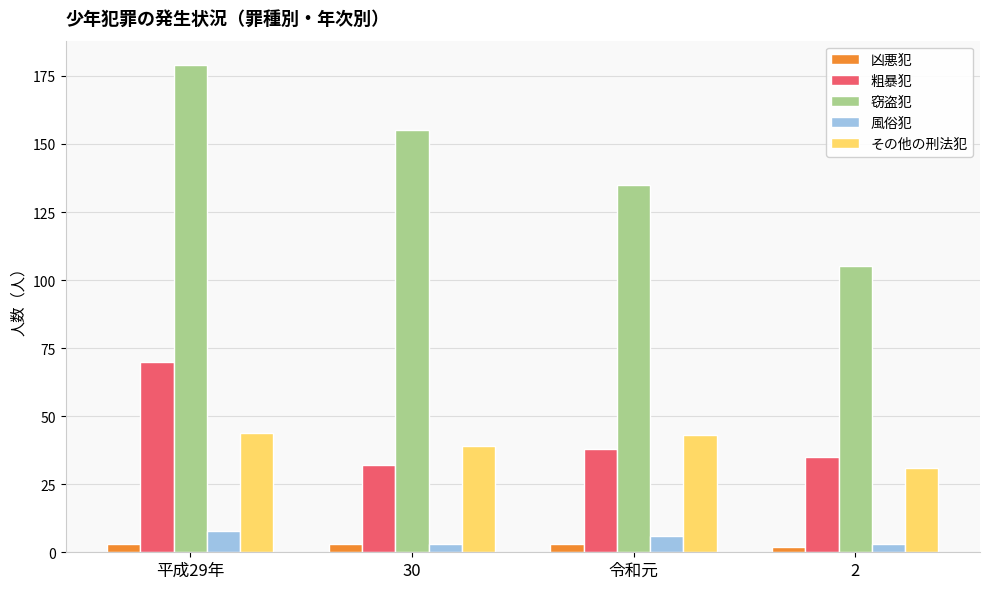

At how many categories does at least one series exceed 61?

4